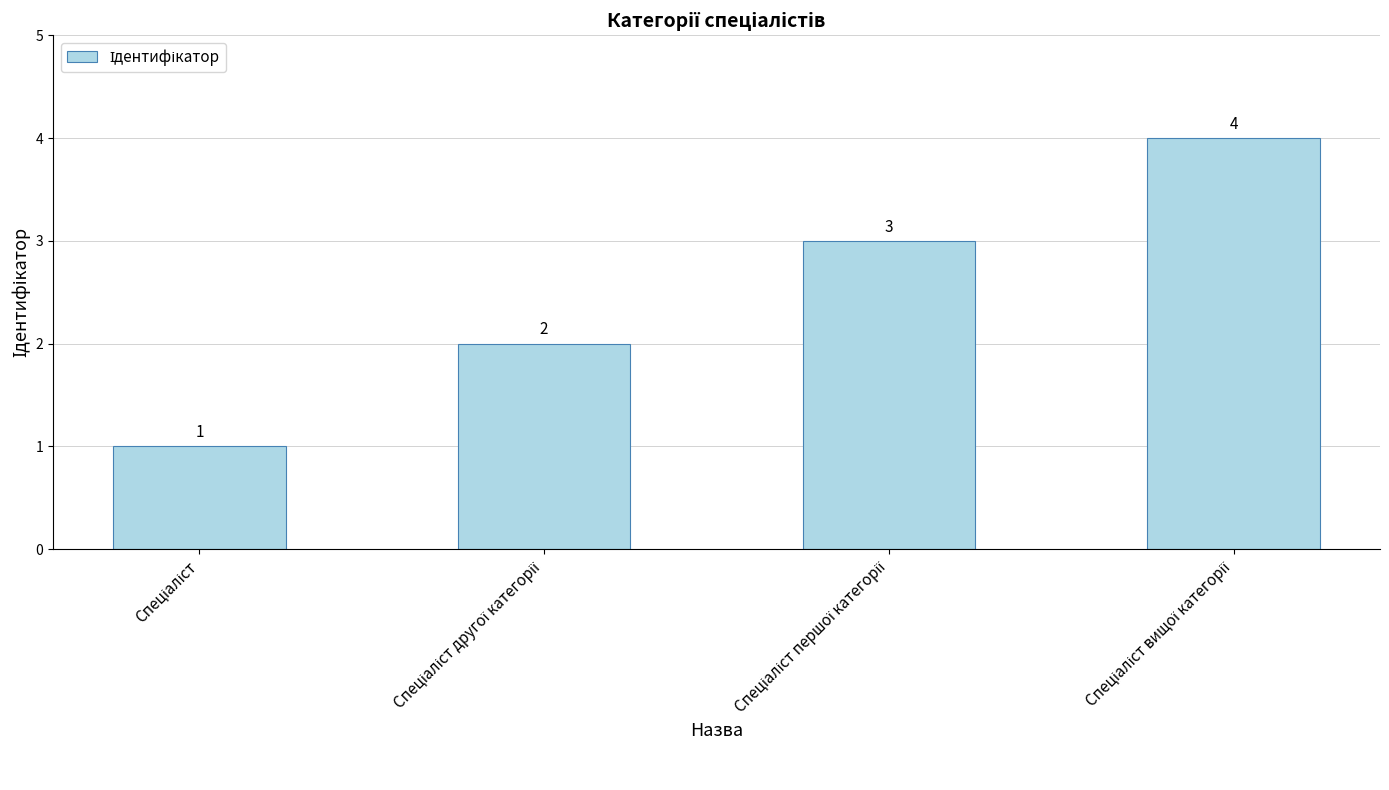

What is the value of the 1st bar from the left?

1